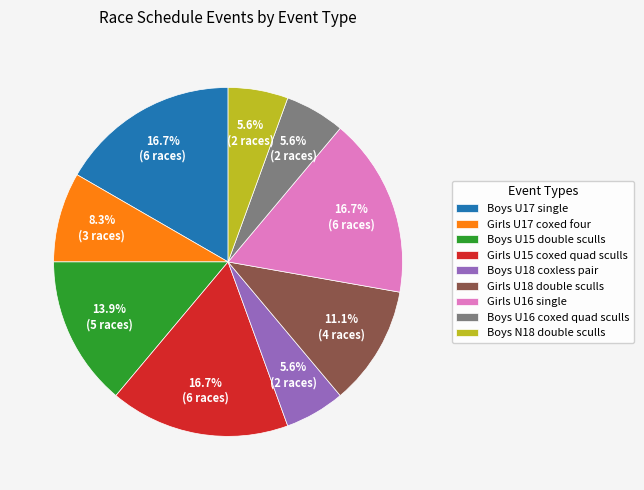

Between Boys U17 single and Boys U18 coxless pair, which is larger?

Boys U17 single